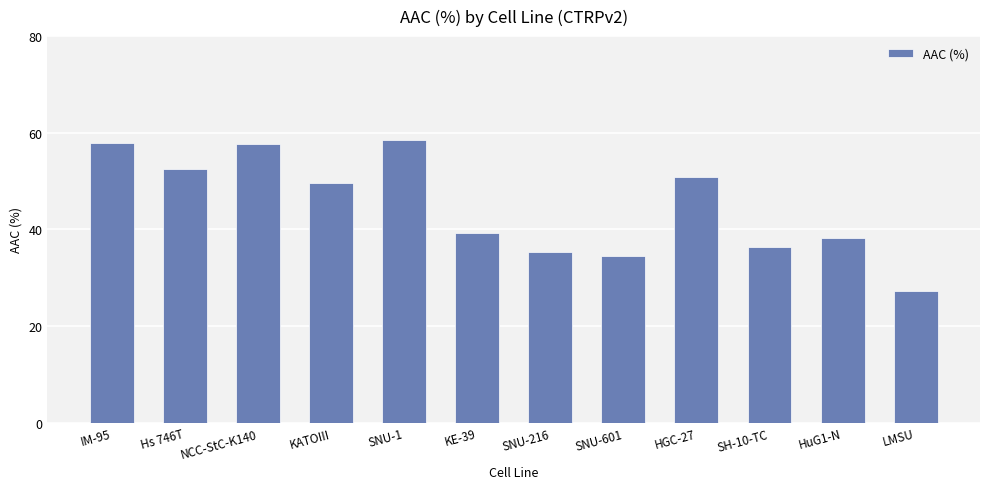

How many bars are there in total?

12